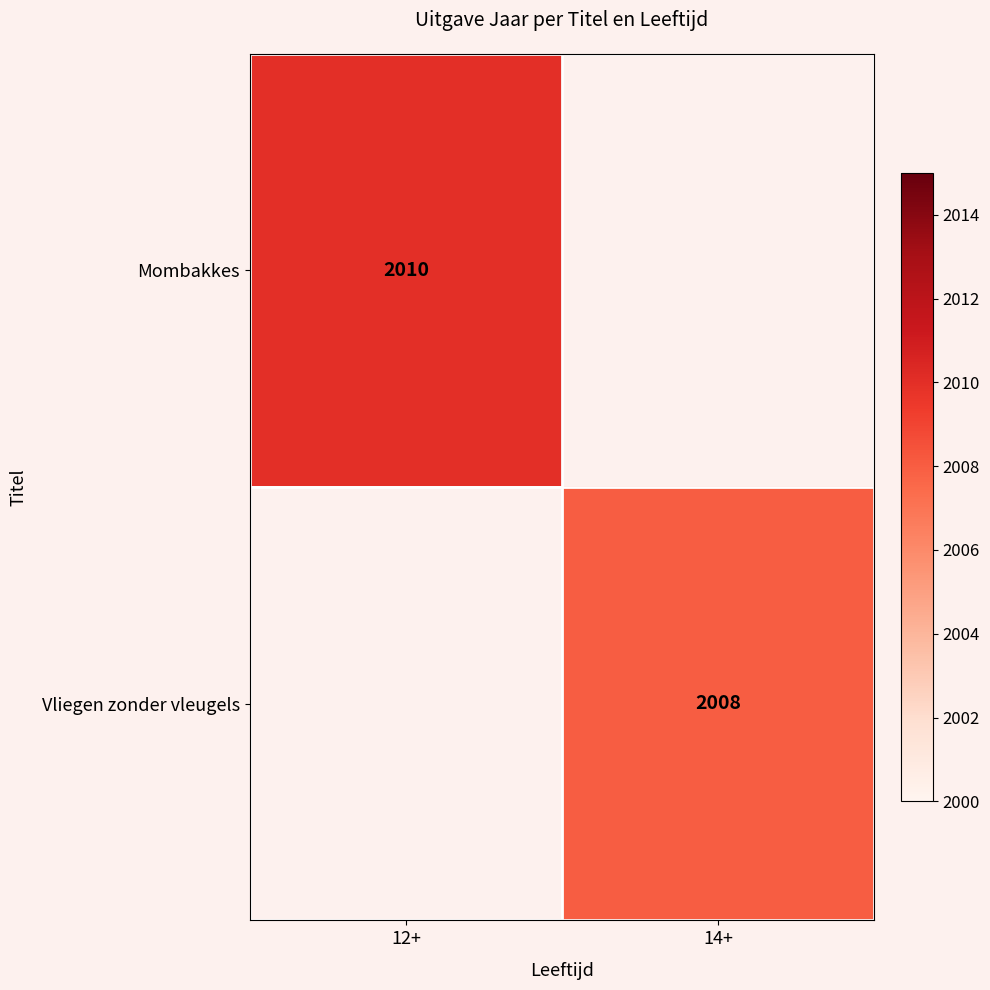

The value of Mombakkes at 12+ is 3491.6. True or false?

False